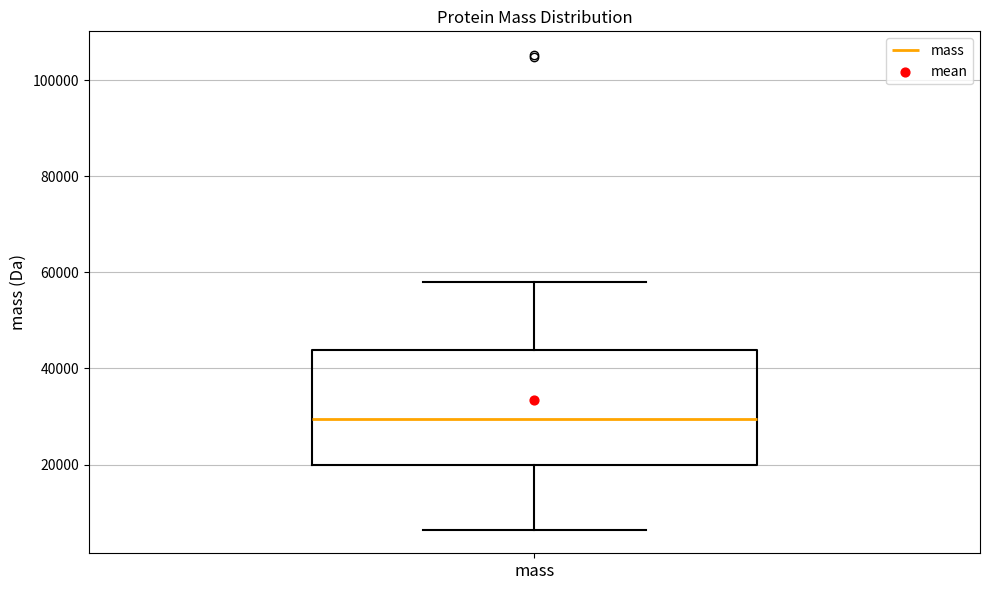

Read this box plot against the y-axis: the position of the median line, the range covered by the box, and the ends of both whiskers. The values are not printed on the chart, so give them approximately, as read against the axis.

median 30000, box 20000 to 44000, whiskers 6000 to 58000